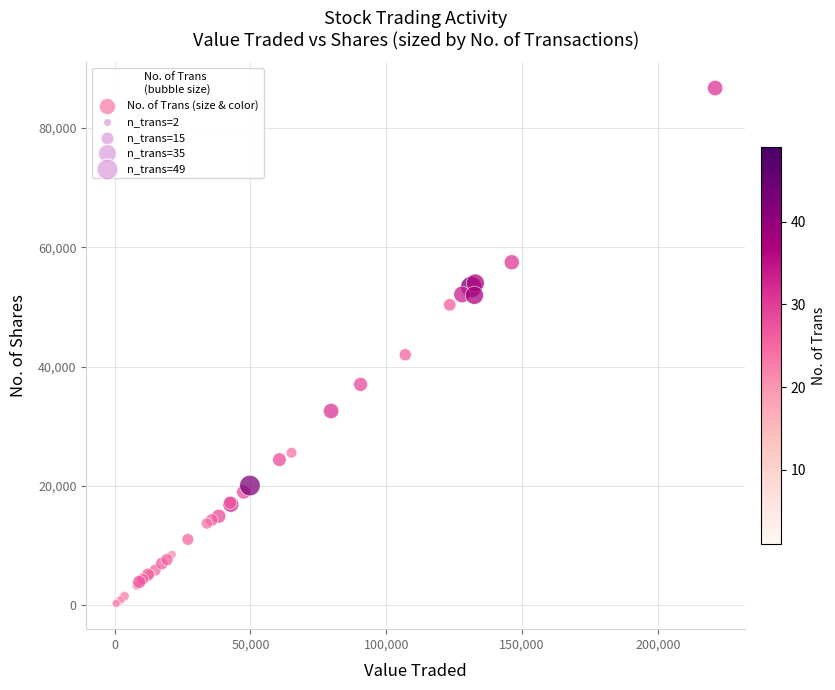

What Y value in the scatter plot is closest to 43486?

41972